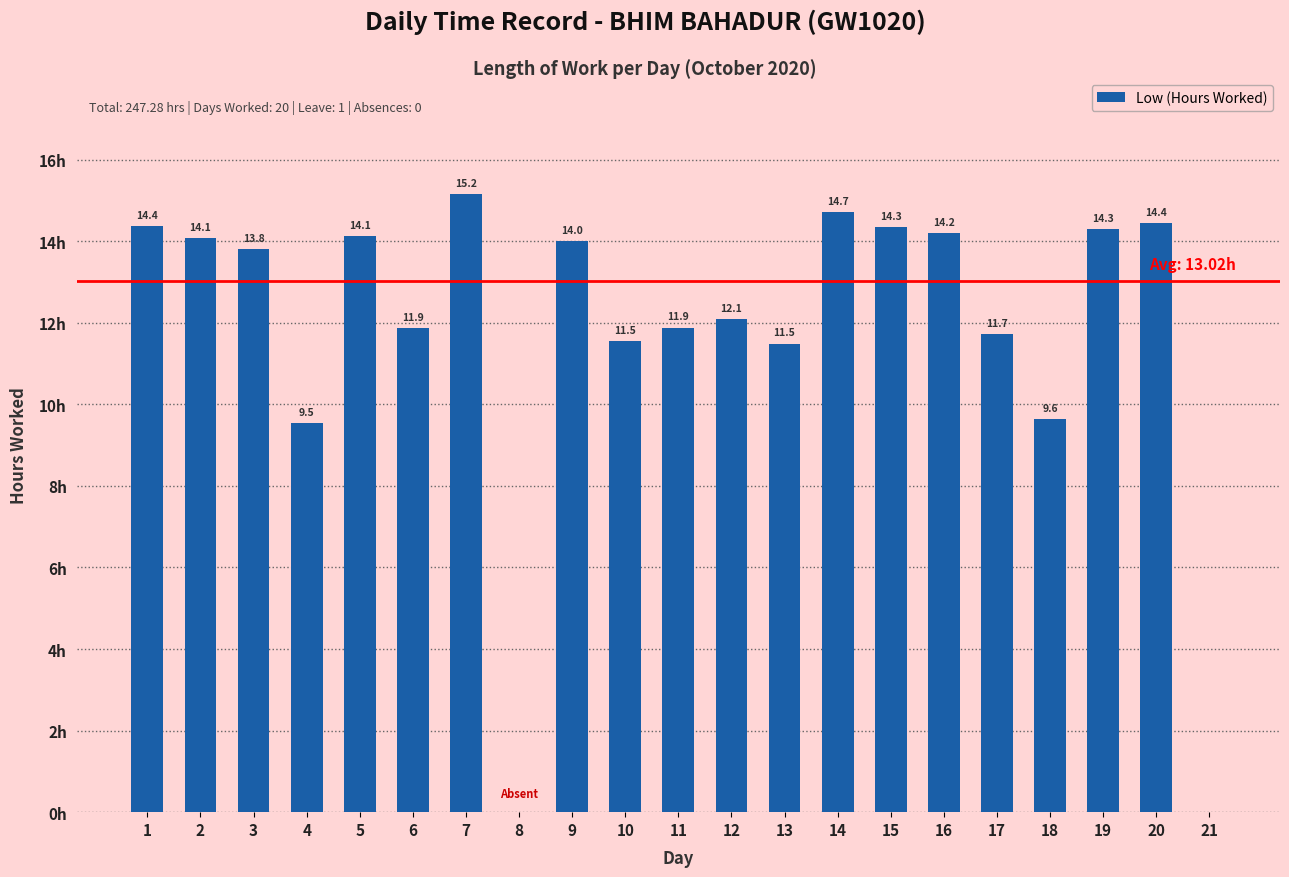

What is the change in value from 6 to 19?

+2.4